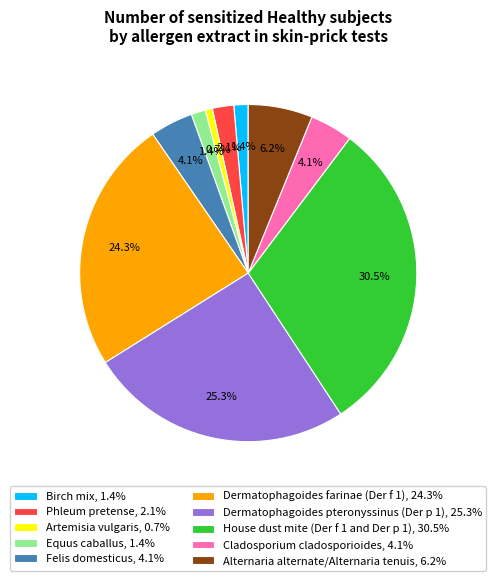

What percentage do Felis domesticus and Birch mix together represent?

5.5%